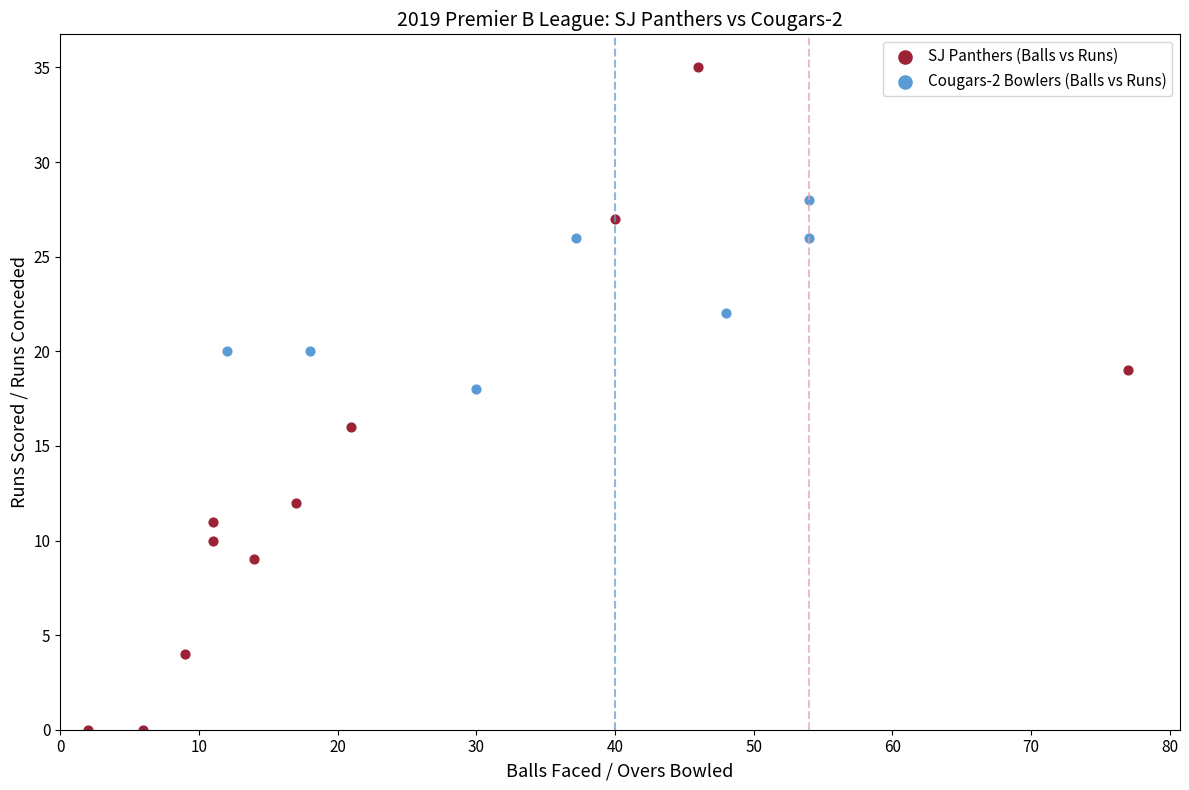

Which series contains the highest Y value?

SJ Panthers (Balls vs Runs)